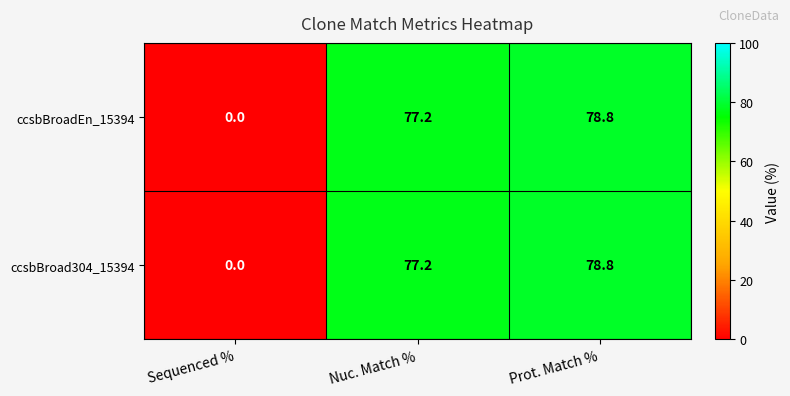

What is the difference between the maximum and minimum values in the ccsbBroad304_15394 series?

78.8